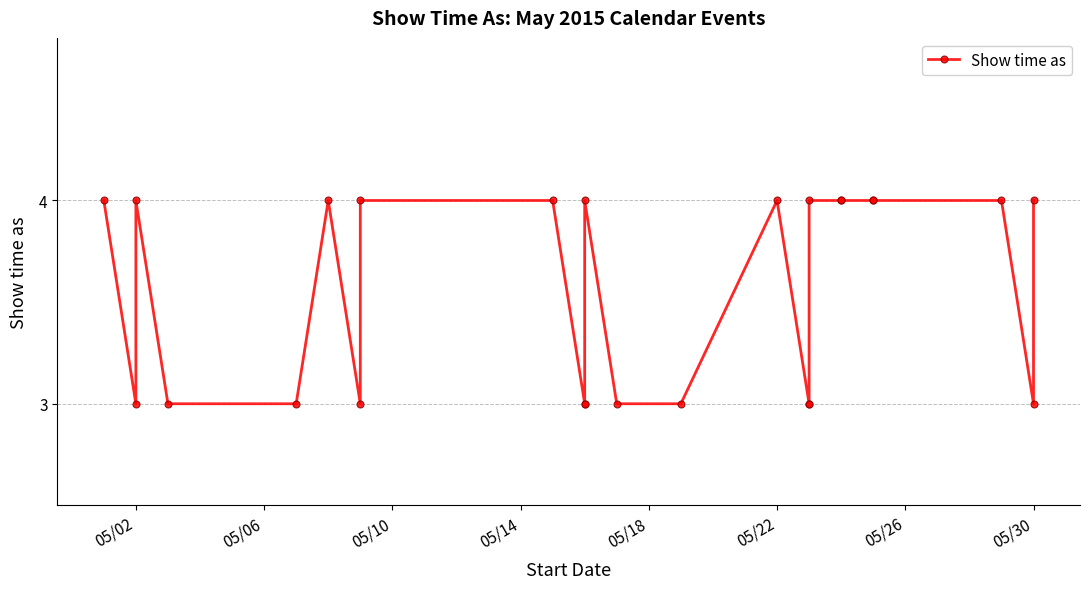

Reading left to right, list all the values displayed in this chart.

4	3	4	3	3	4	3	4	4	3	3	4	3	3	4	3	3	4	4	4	4	4	4	3	4